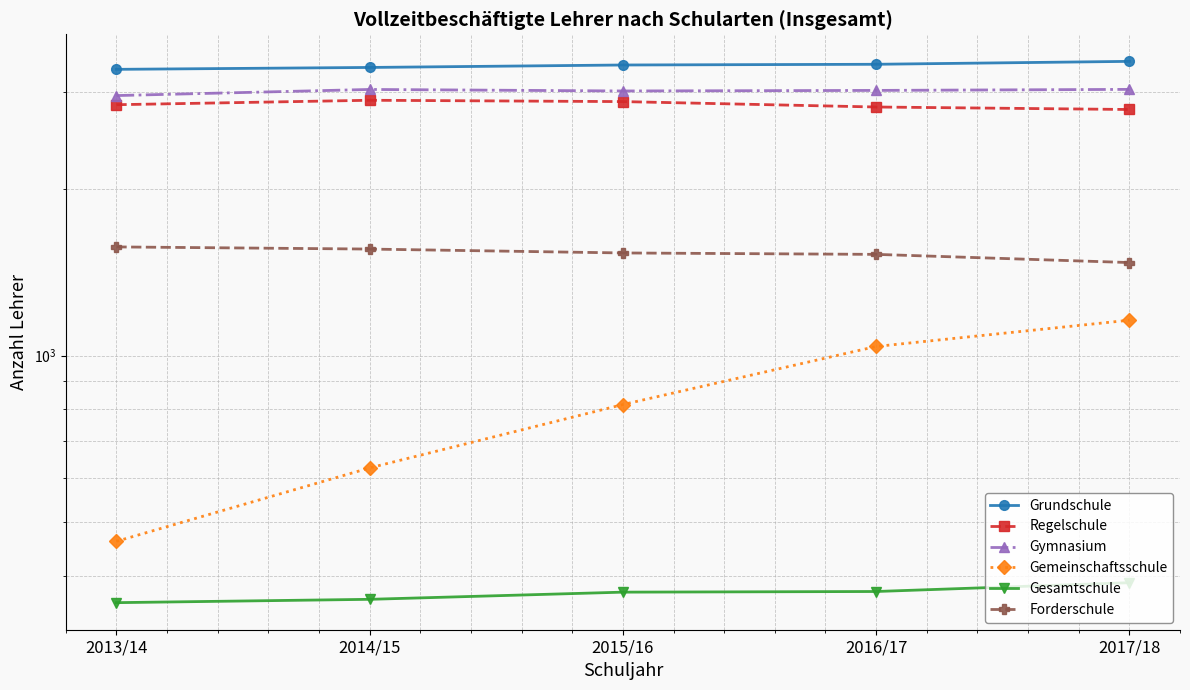

Between 2014/15 and 2015/16, which series saw the biggest shift?

Gemeinschaftsschule